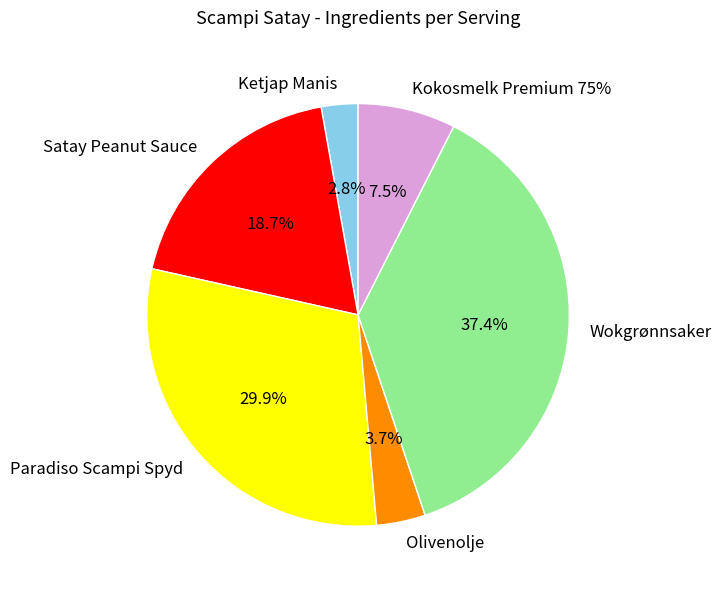

How many segments does this pie chart have?

6